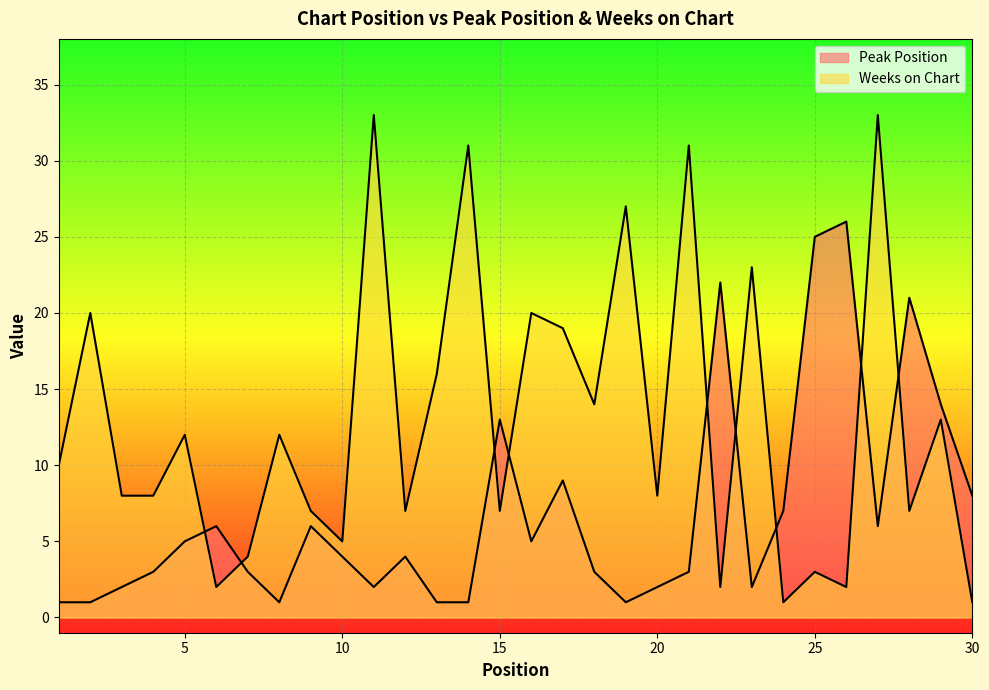

The Peak Position series shows 20 at 15. True or false?

False